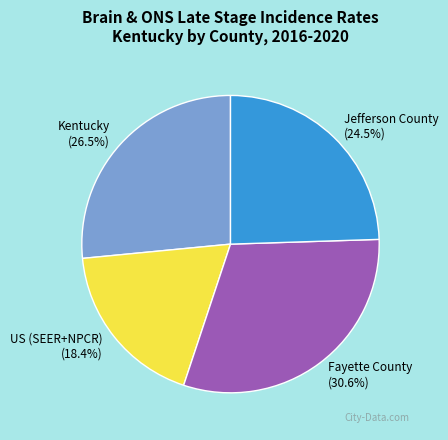

Is it true that Kentucky is 35% of the pie?

False